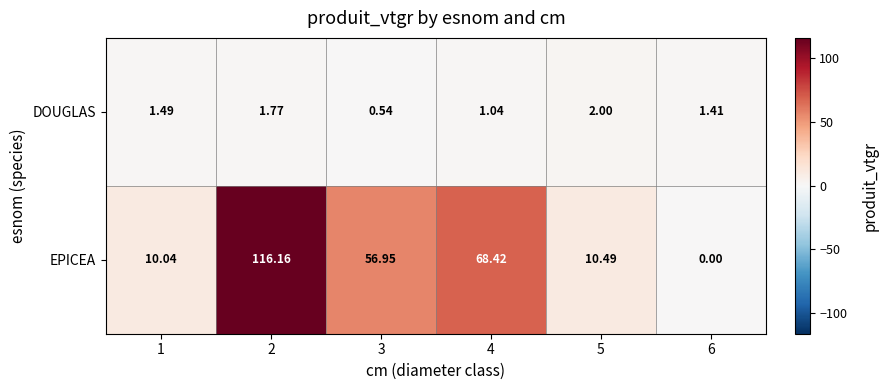

At 1, list the series in order from smallest to largest.

DOUGLAS, EPICEA